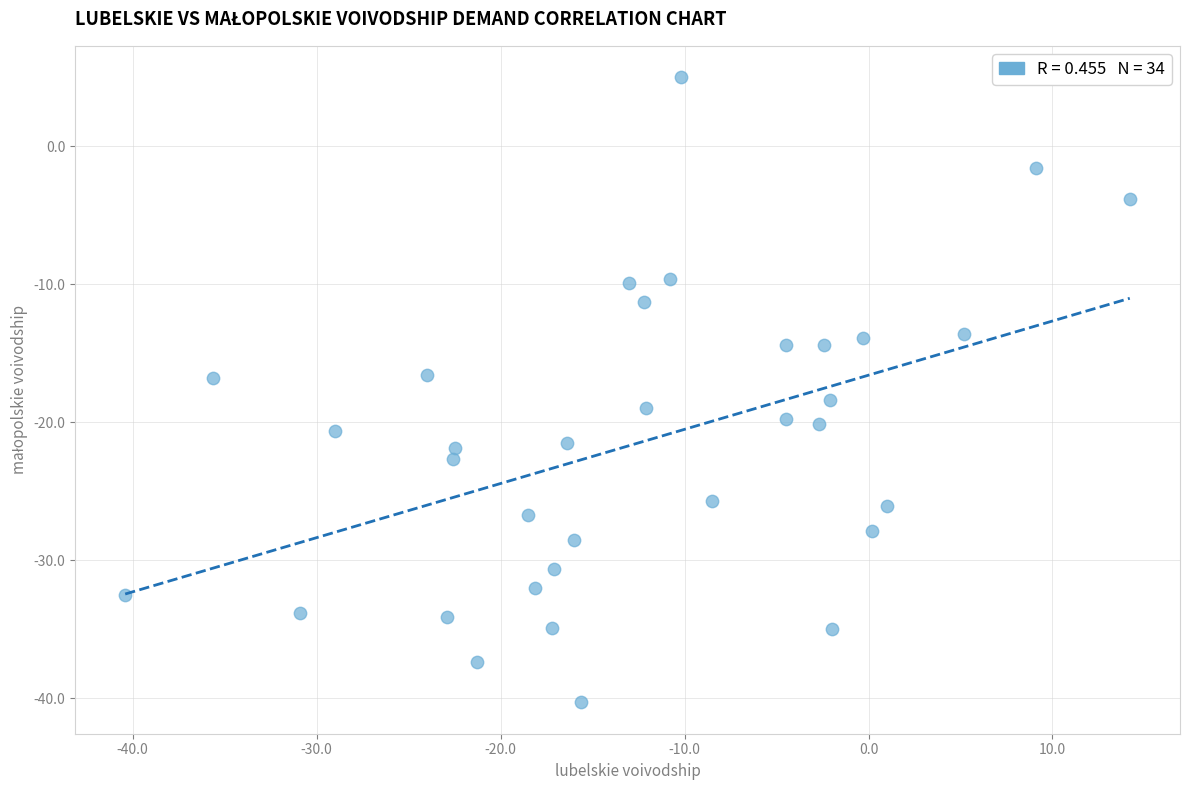

What is the range of Y values (max minus min)?

45.3